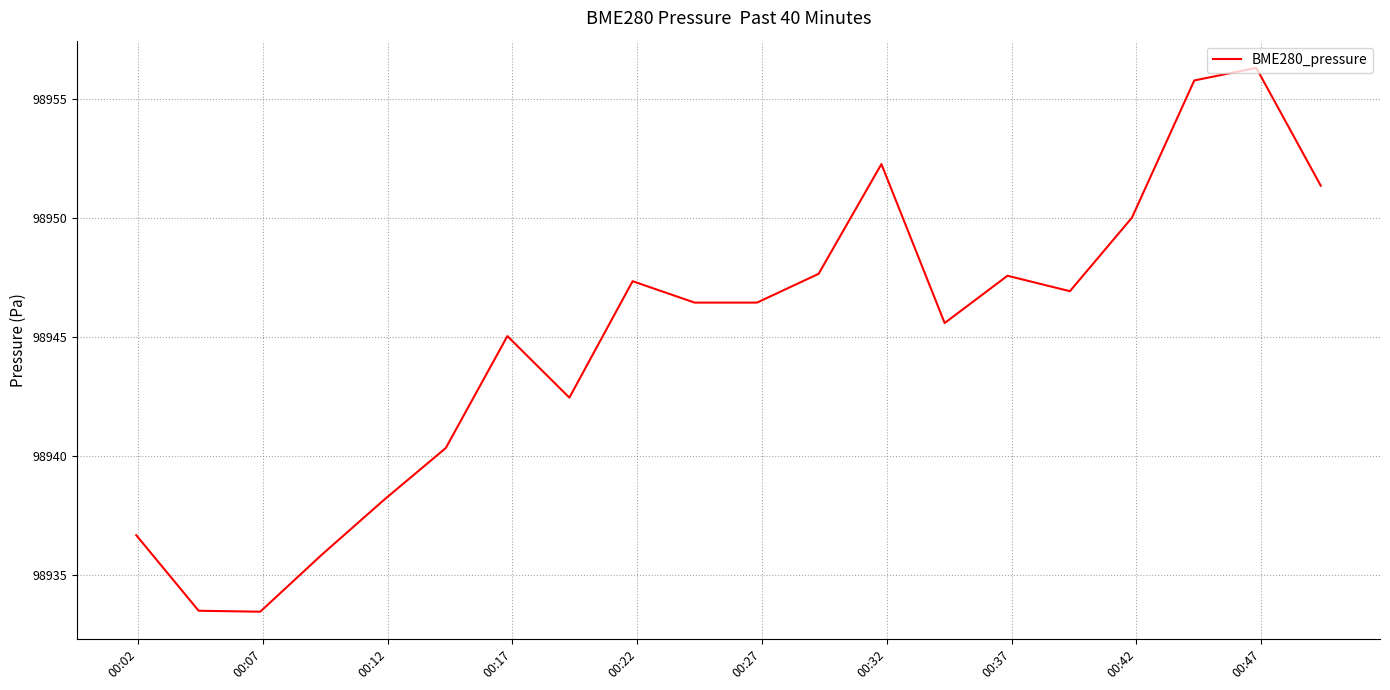

What is the smallest value displayed?

98933.4